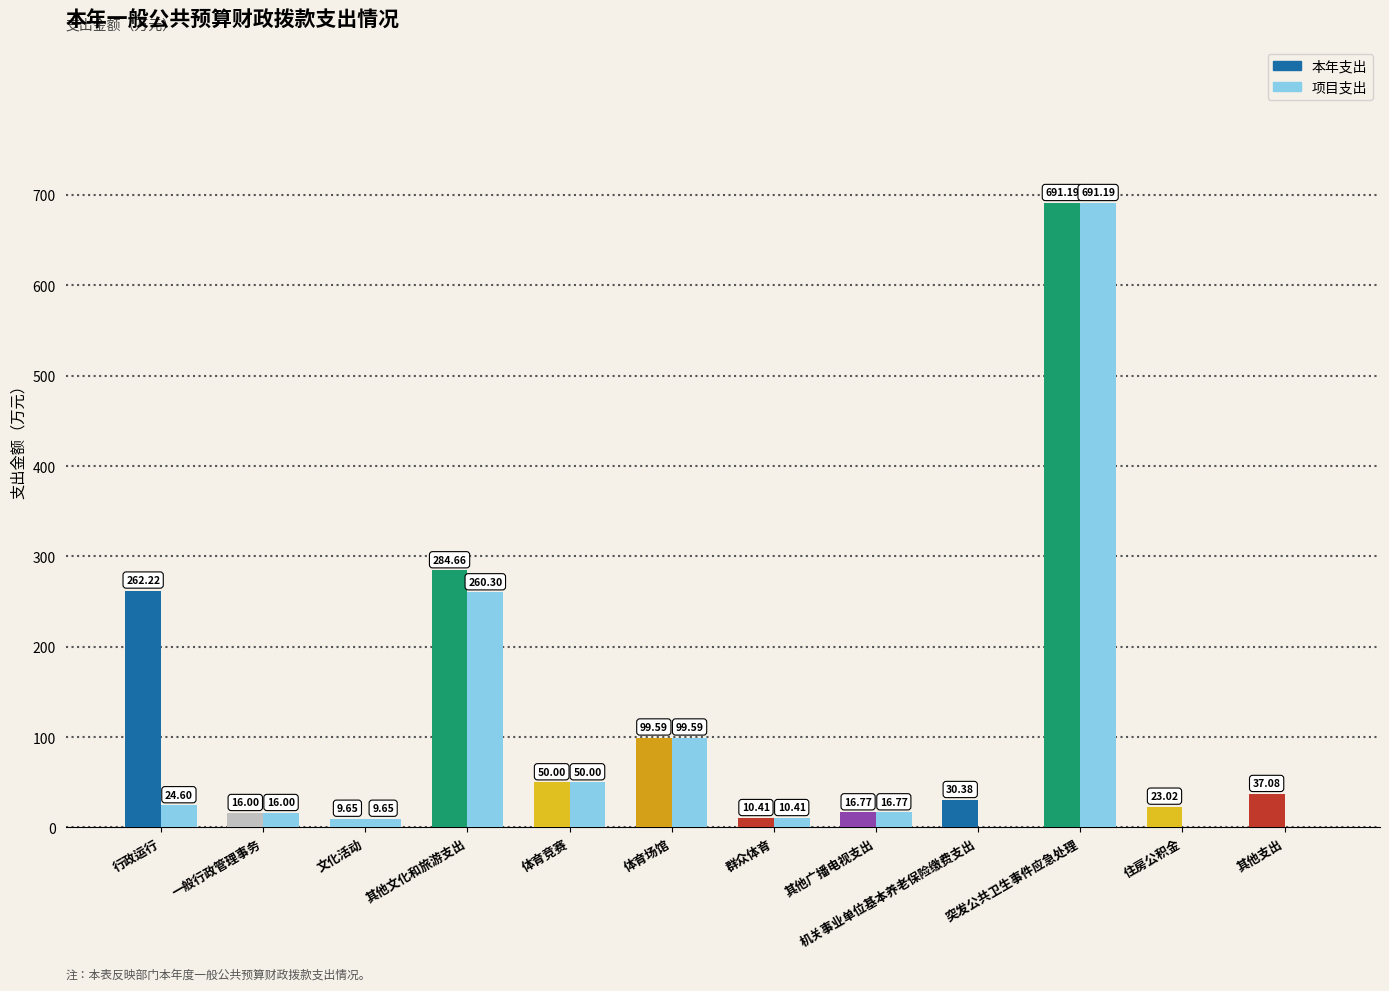

Are the bars horizontal?

No